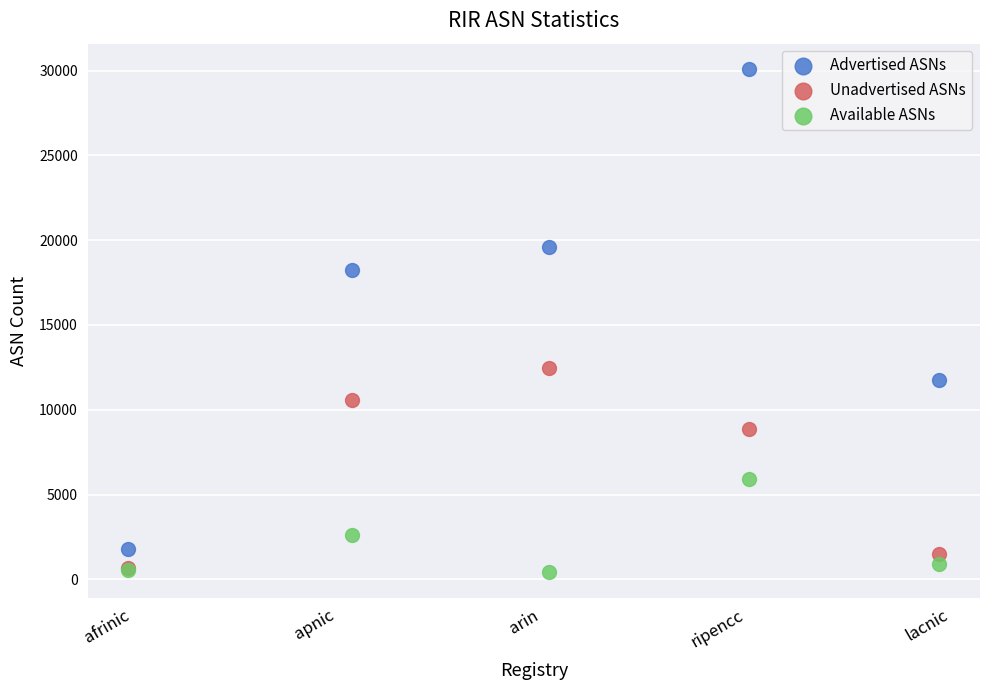

In the Unadvertised ASNs series, what Y value is closest to 6557?

8869